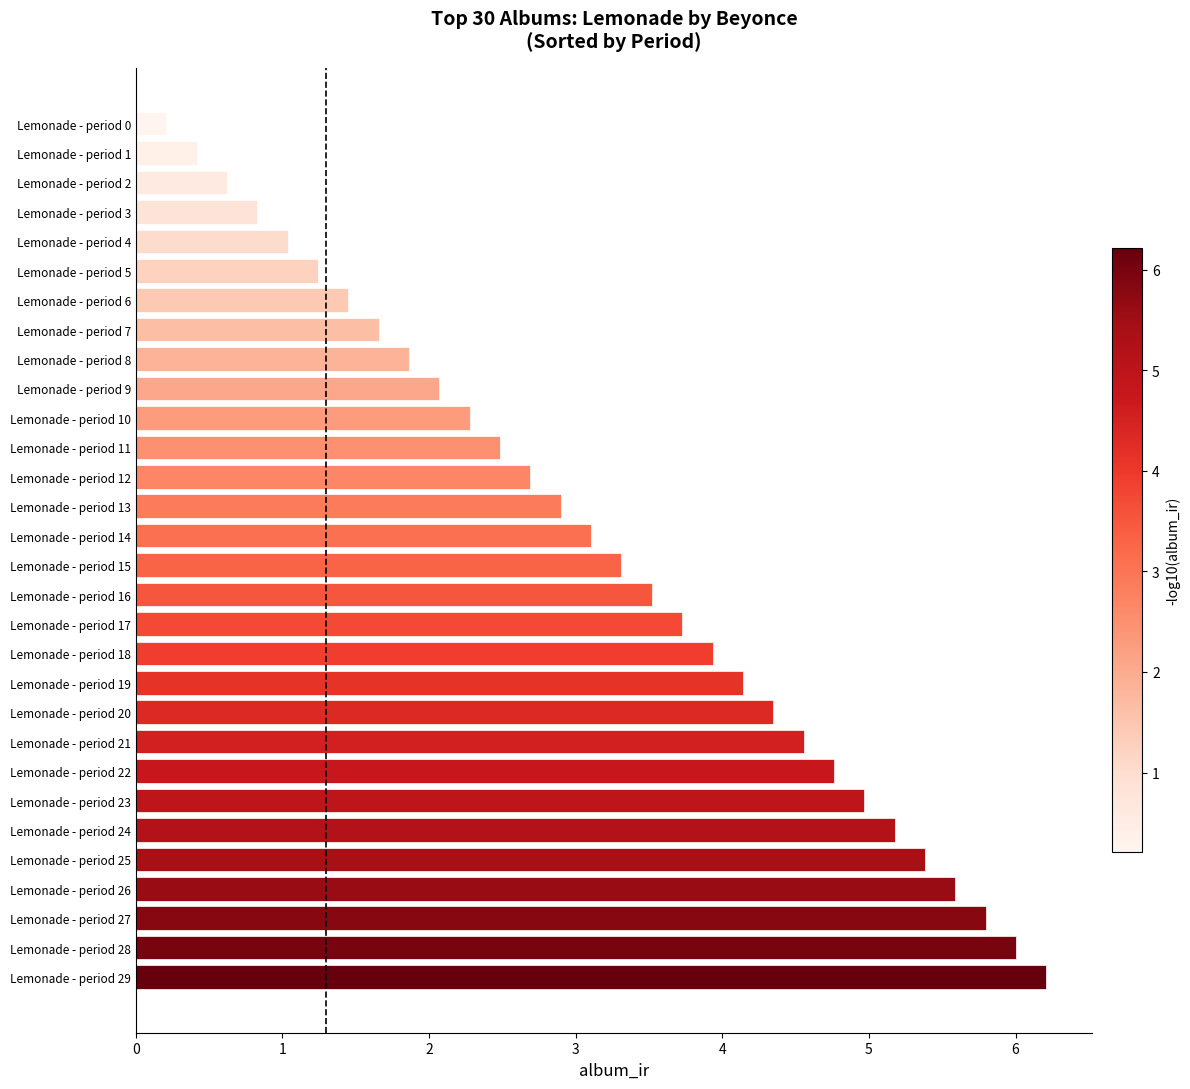

Reading bottom to top, extract all data points from this chart.

6.2	6.0	5.8	5.6	5.4	5.2	5.0	4.8	4.6	4.3	4.1	3.9	3.7	3.5	3.3	3.1	2.9	2.7	2.5	2.3	2.1	1.9	1.7	1.4	1.2	1.0	0.8	0.6	0.4	0.2